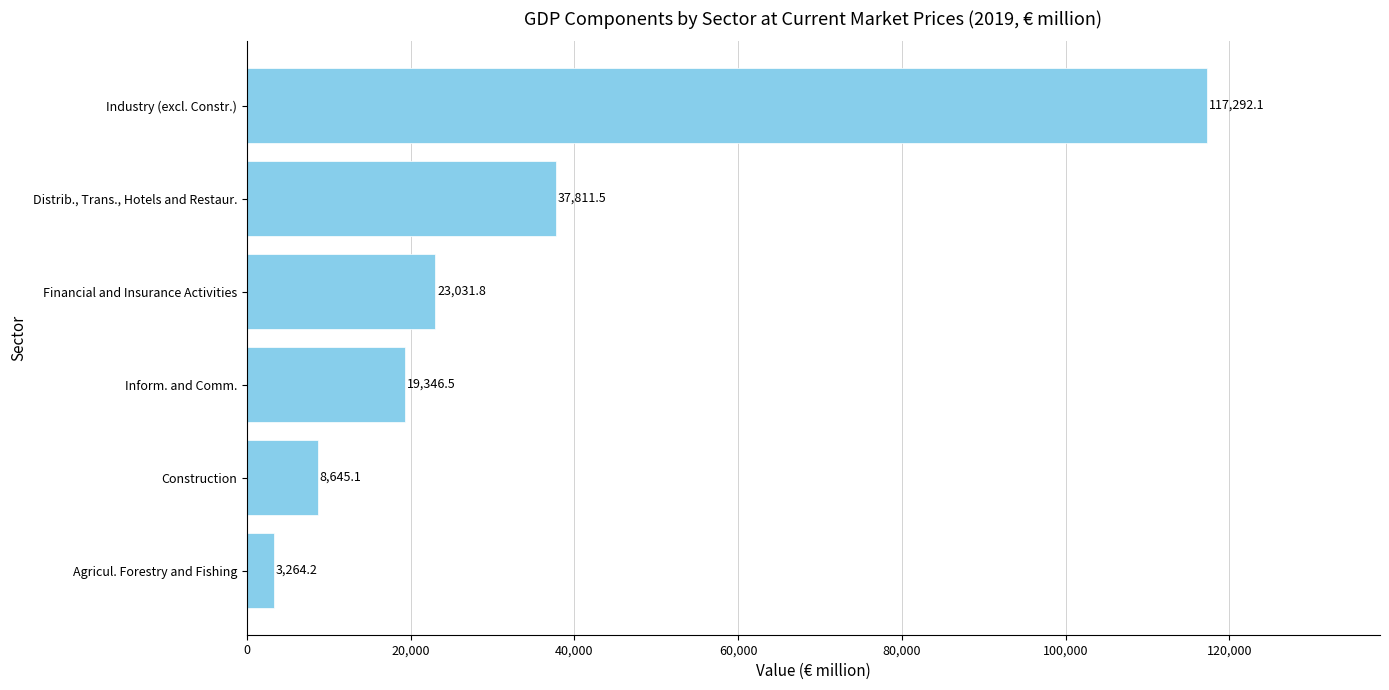

Which label corresponds to the largest value in the chart?

Industry (excl. Constr.)